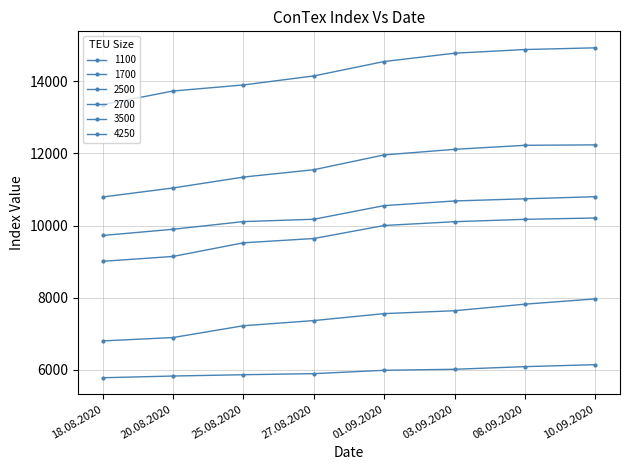

How many distinct data groups are displayed?

6